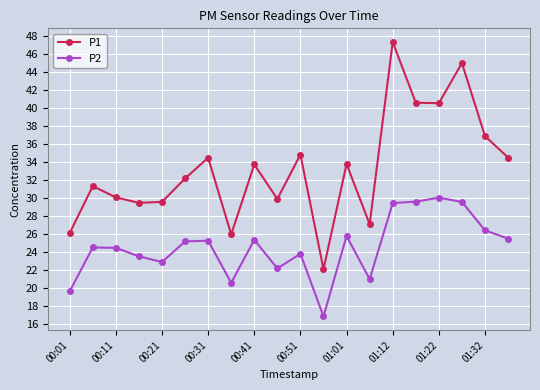

What is the value of the P2 point at the 10th from the left?

22.2